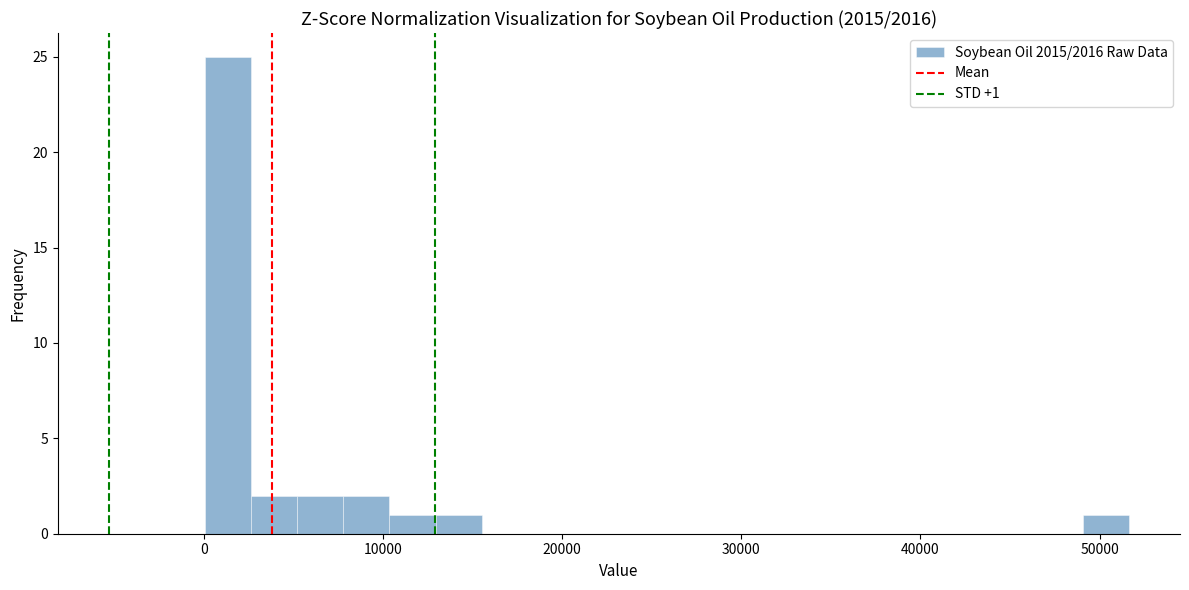

Read against the x-axis, roughly where is the centre of the tallest bar?

1000